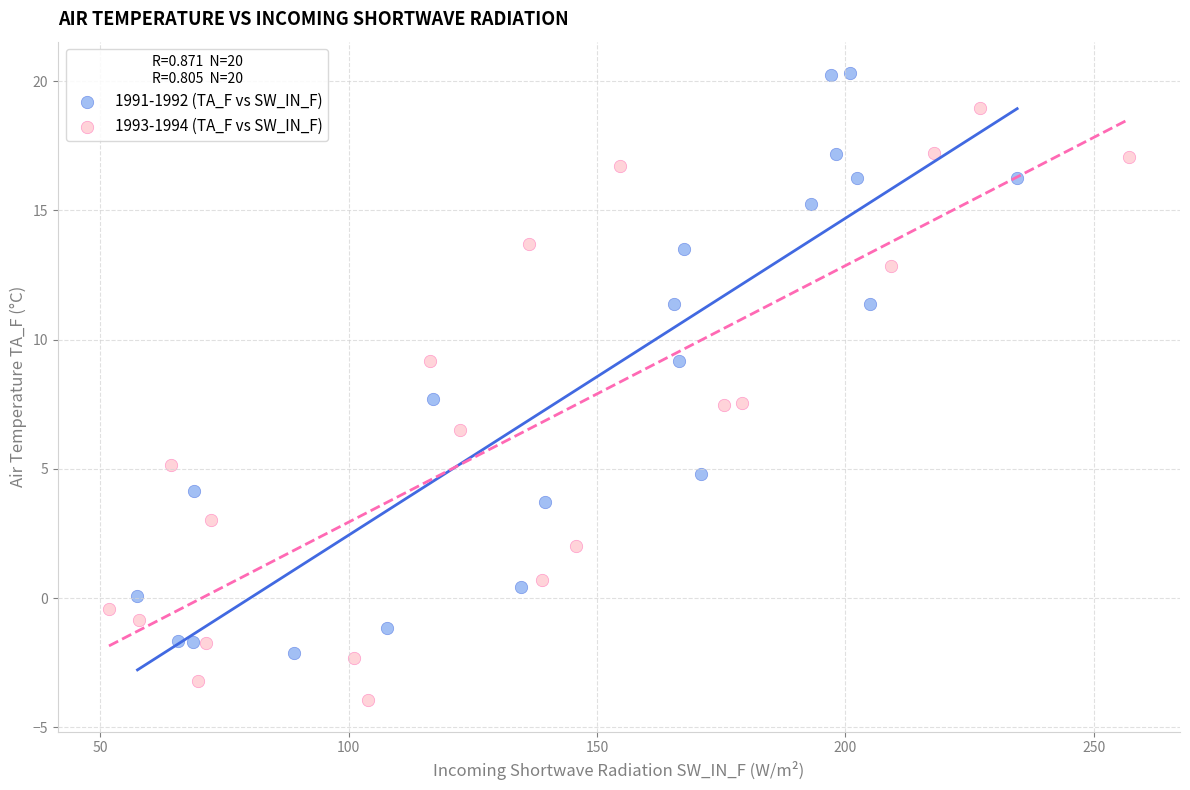

Which series reaches the minimum Y coordinate?

1993-1994 (TA_F vs SW_IN_F)